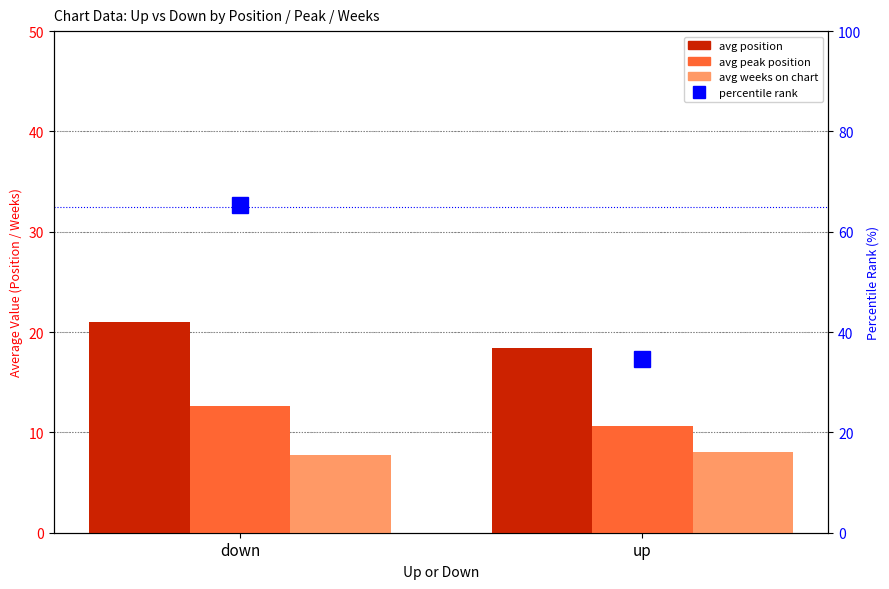

What is the value of the avg weeks on chart bar at the 1st from the left?

7.8